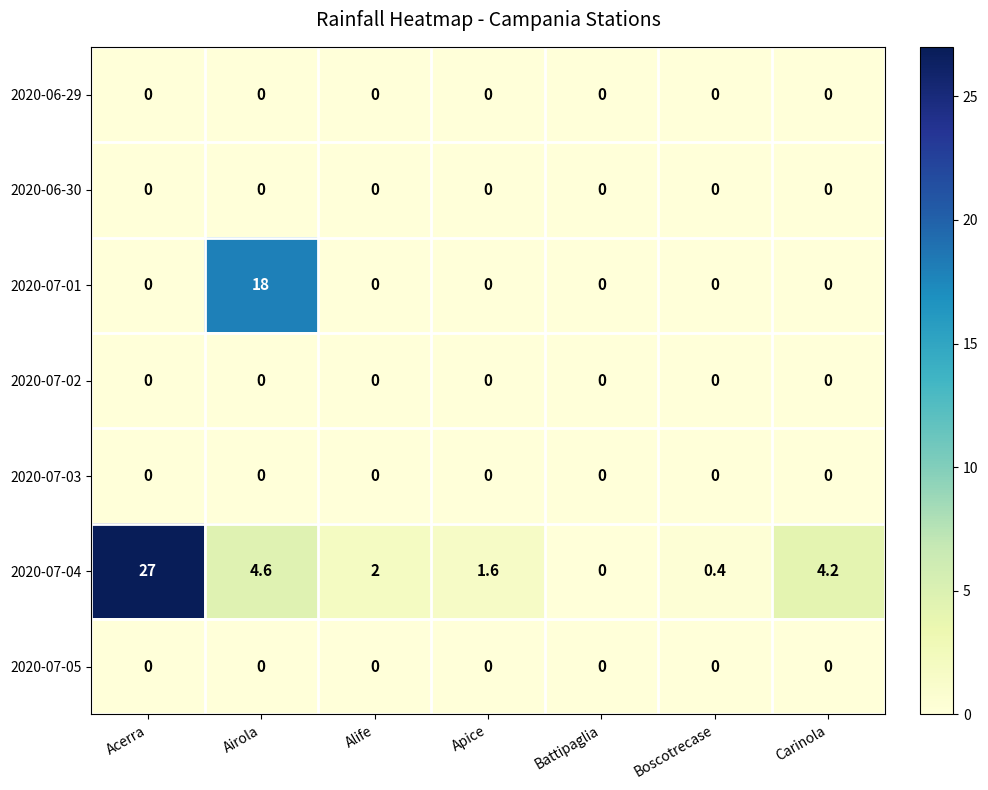

How many data points does each series have?

7